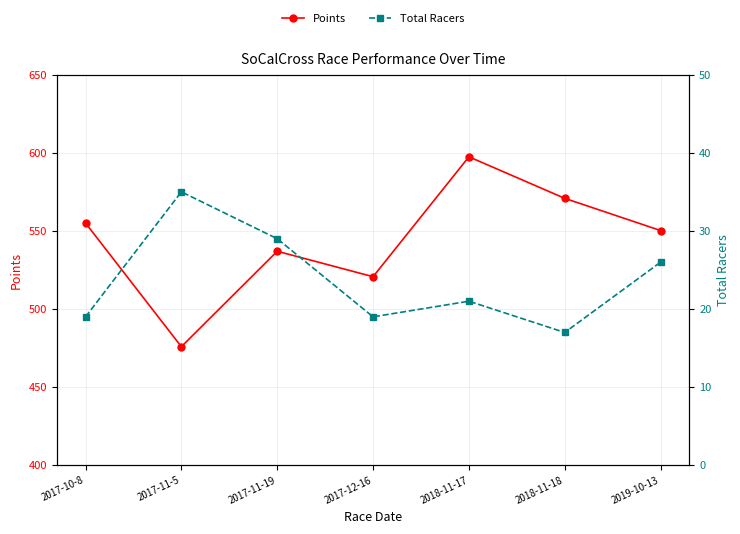

Which series has the widest spread of values?

Points